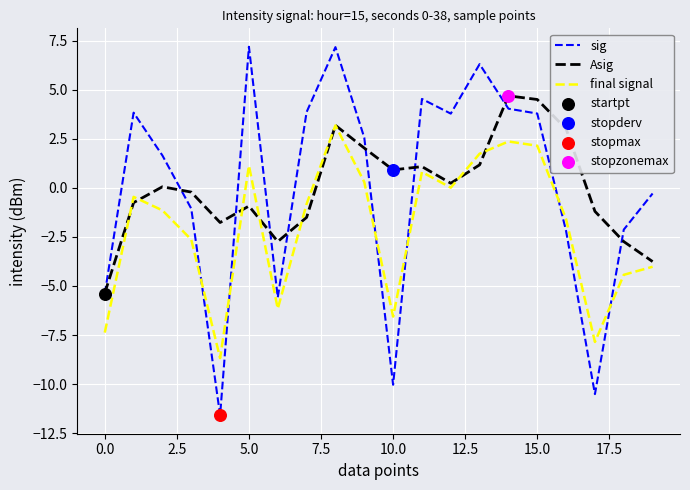

What is the smallest value displayed?

-11.6